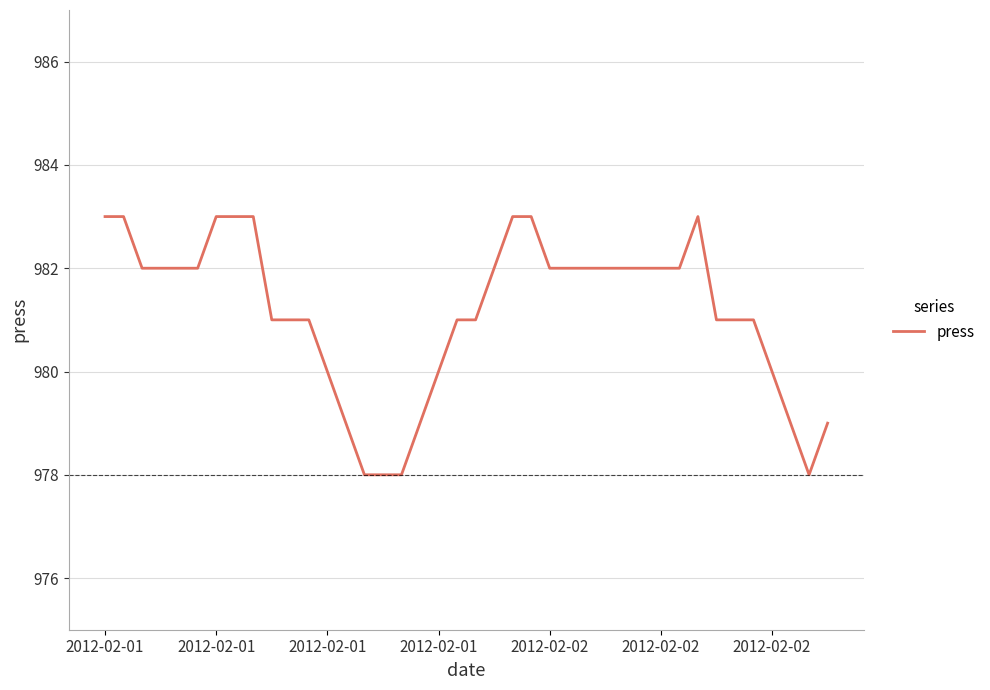

How many lines are shown in the chart?

1